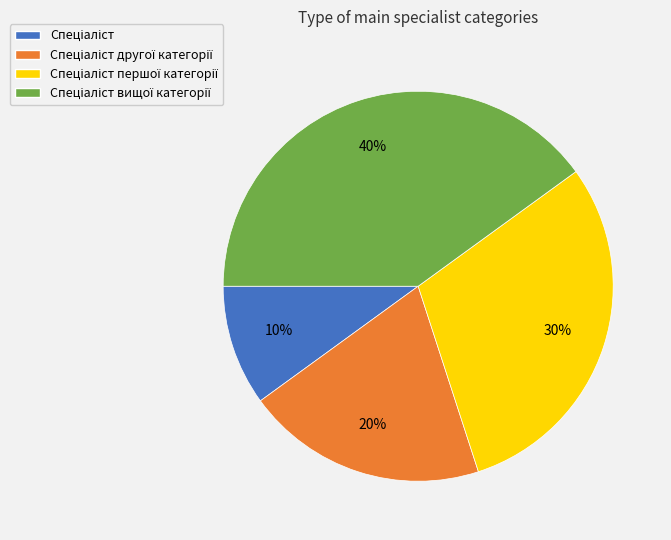

Is there a majority slice in this chart?

No